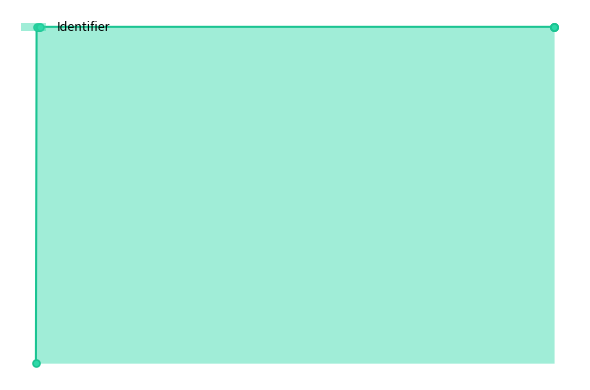

Which has a higher value, 2024-10-15 15:54:08 or 2024-11-04 13:29:16?

2024-11-04 13:29:16